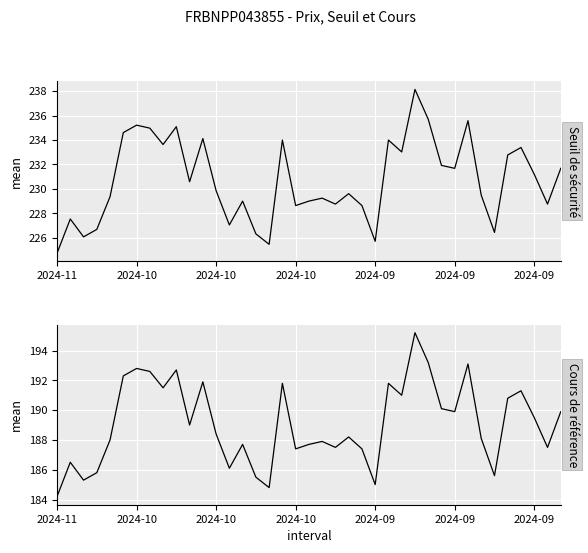

The value of Cours de référence at 11 is 299.8. True or false?

False